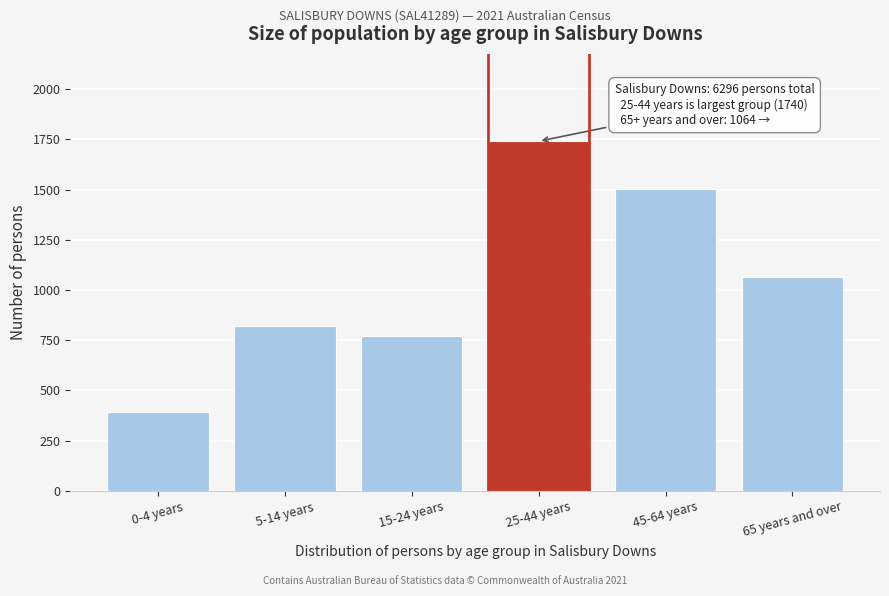

Reading right to left, transcribe all the data shown in this chart.

65 years and over=1064	45-64 years=1502	25-44 years=1740	15-24 years=770	5-14 years=822	0-4 years=395